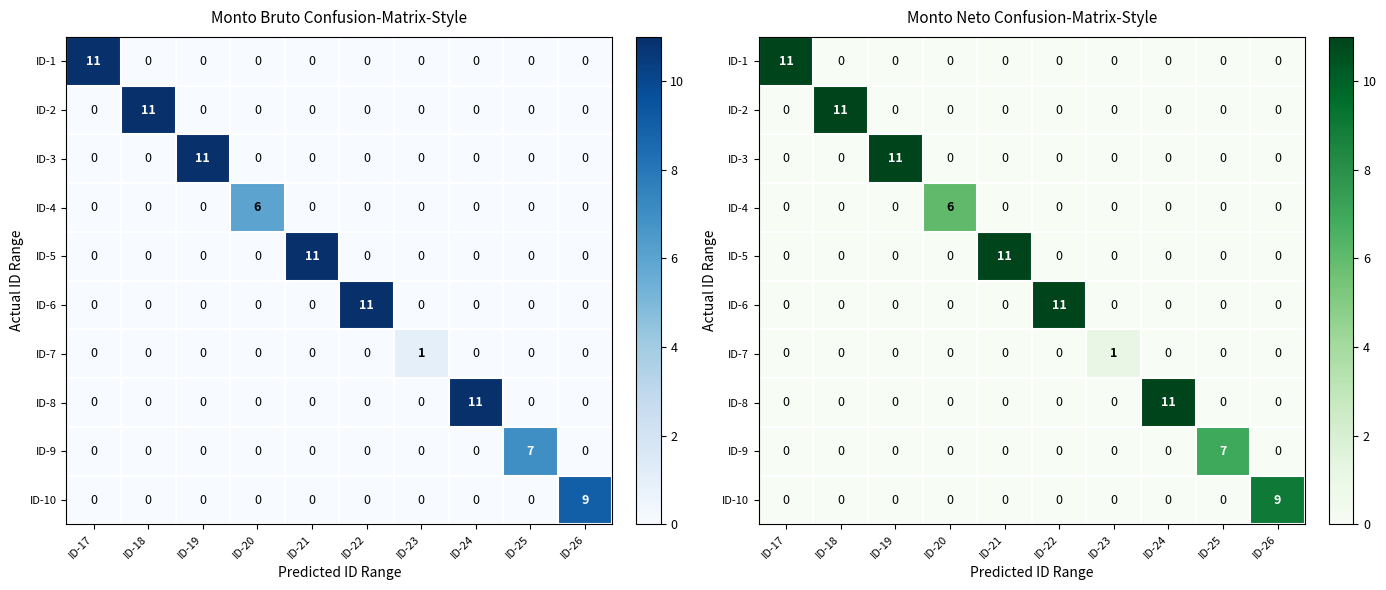

Rank the series by their maximum value, from highest to lowest.

ID-1, ID-2, ID-3, ID-5, ID-6, ID-8, ID-10, ID-9, ID-4, ID-7